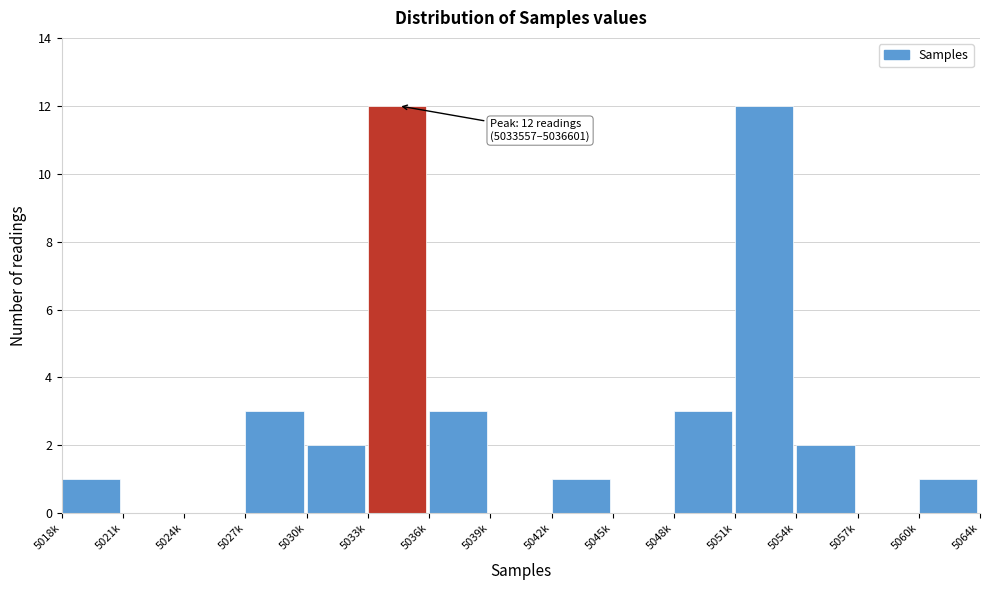

Reading right to left, transcribe all the data shown in this chart.

5060k=1	5057k=0	5054k=2	5051k=12	5048k=3	5045k=0	5042k=1	5039k=0	5036k=3	5033k=12	5030k=2	5027k=3	5024k=0	5021k=0	5018k=1